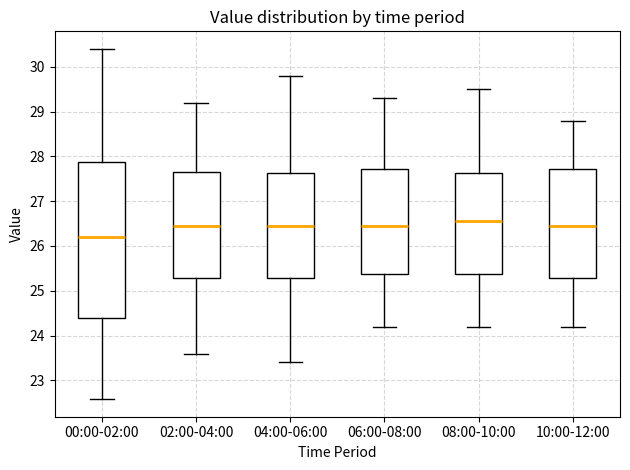

Which box's median line is the lowest?

00:00-02:00